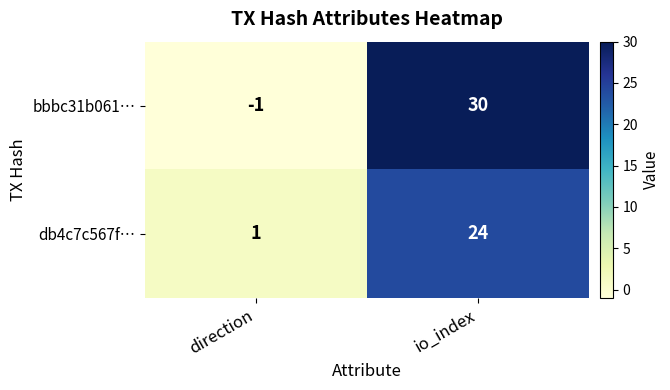

Between direction and io_index, which series saw the biggest shift?

bbbc31b061…